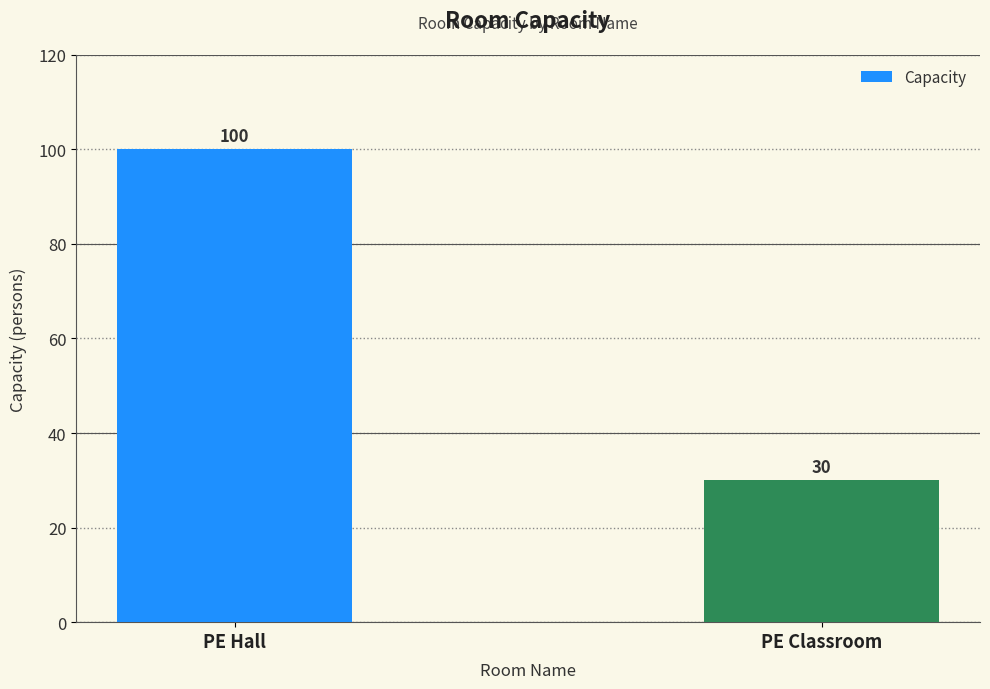

How many bars are there in total?

2